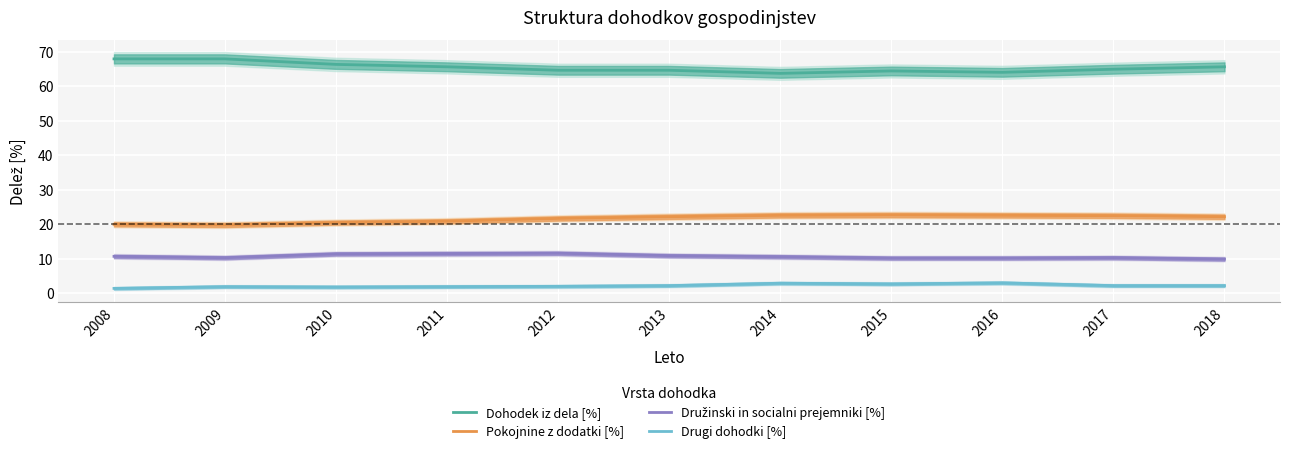

True or false: Družinski in socialni prejemniki [%] has a value of 2.6 at 2014.

False